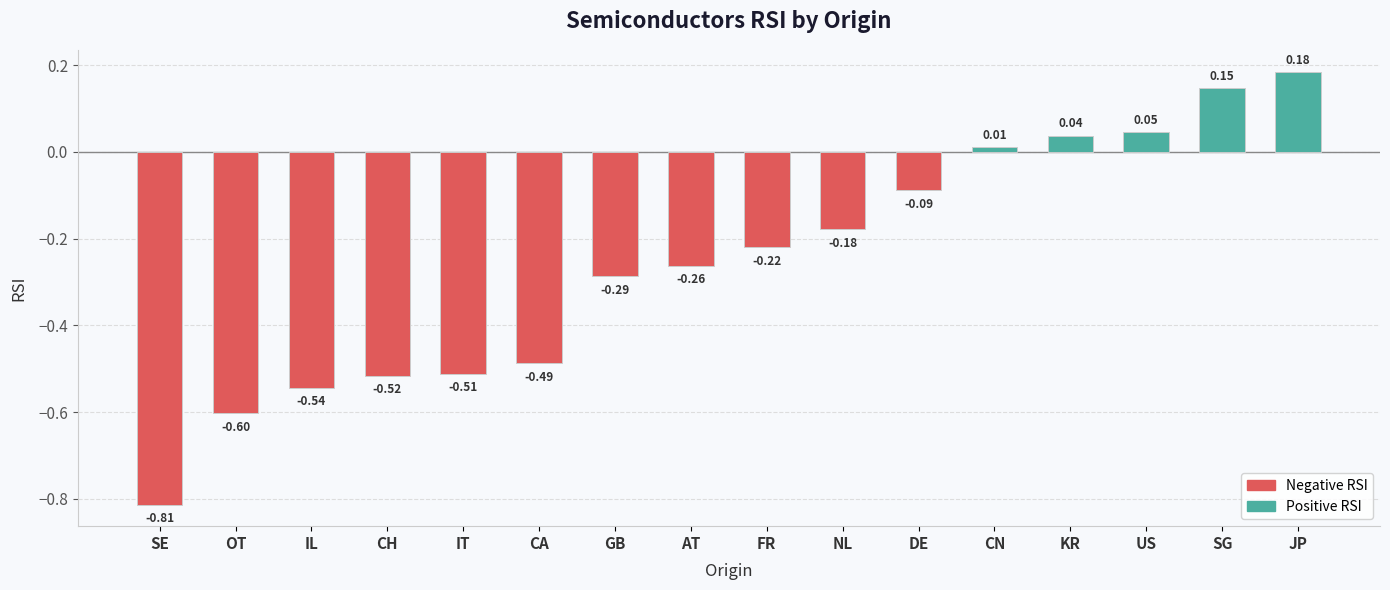

How many values are below 0?

11